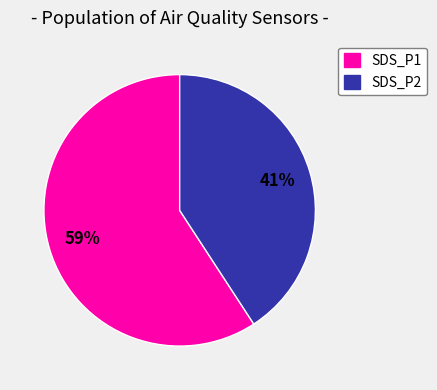

Rank the categories by value from lowest to highest.

SDS_P2, SDS_P1